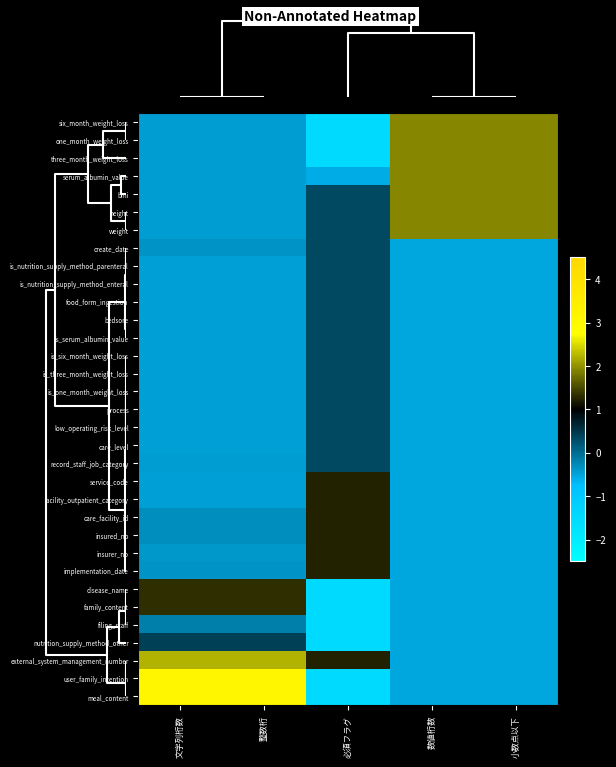

Count the number of categories in the chart.

5